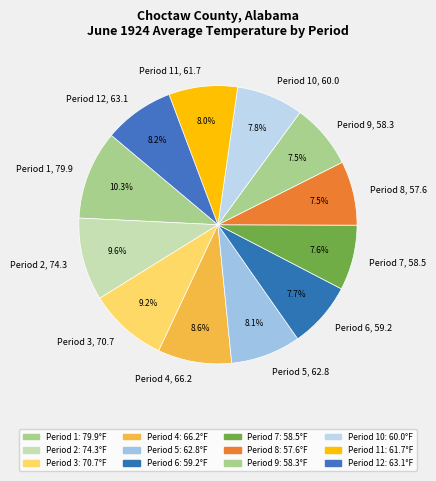

Is the sum of Period 7, 58.5 and Period 1, 79.9 greater than half?

No